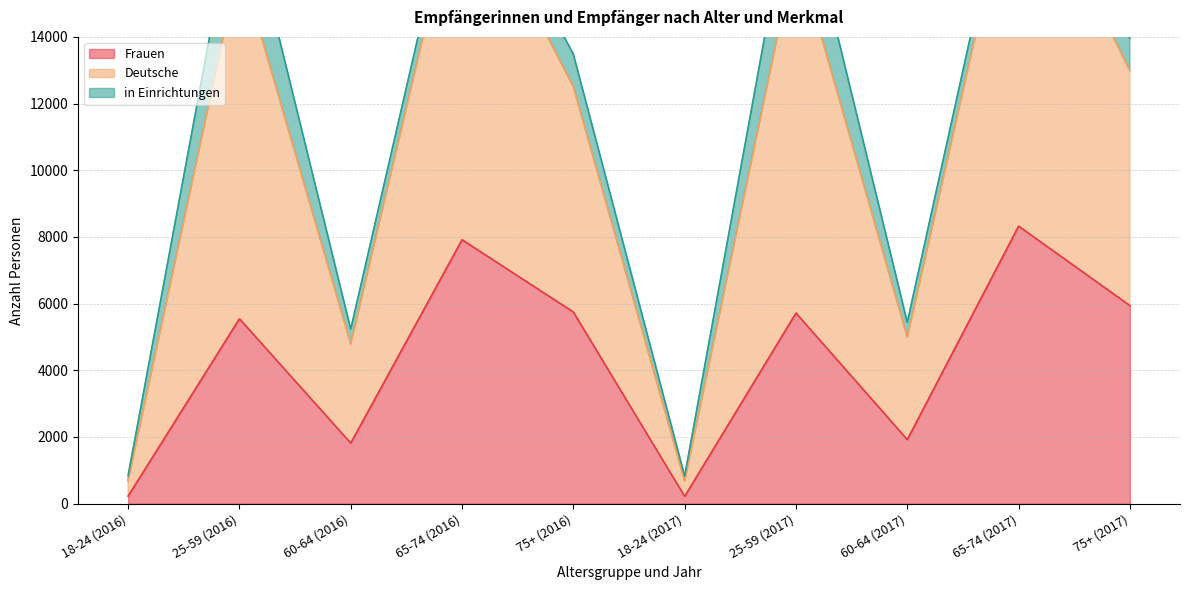

What is the maximum value for Deutsche?

20543